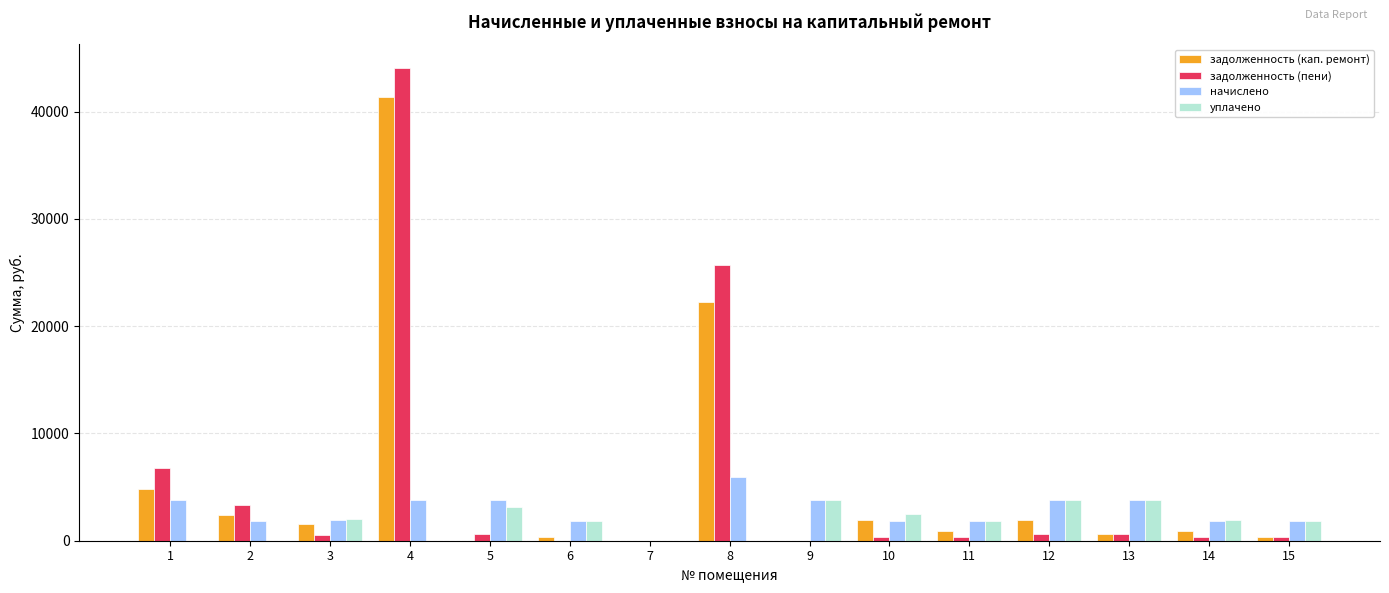

The value of задолженность (пени) at 7 is 17458.7. True or false?

False